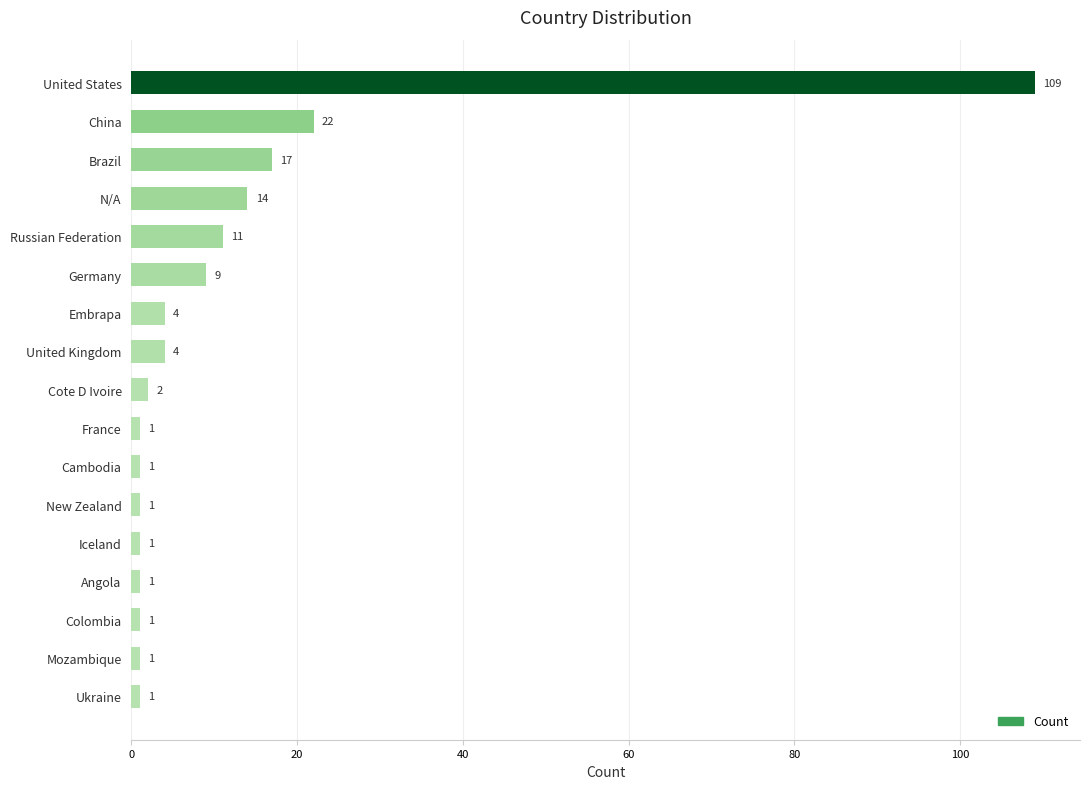

What is the difference between the second highest and second lowest values?

21